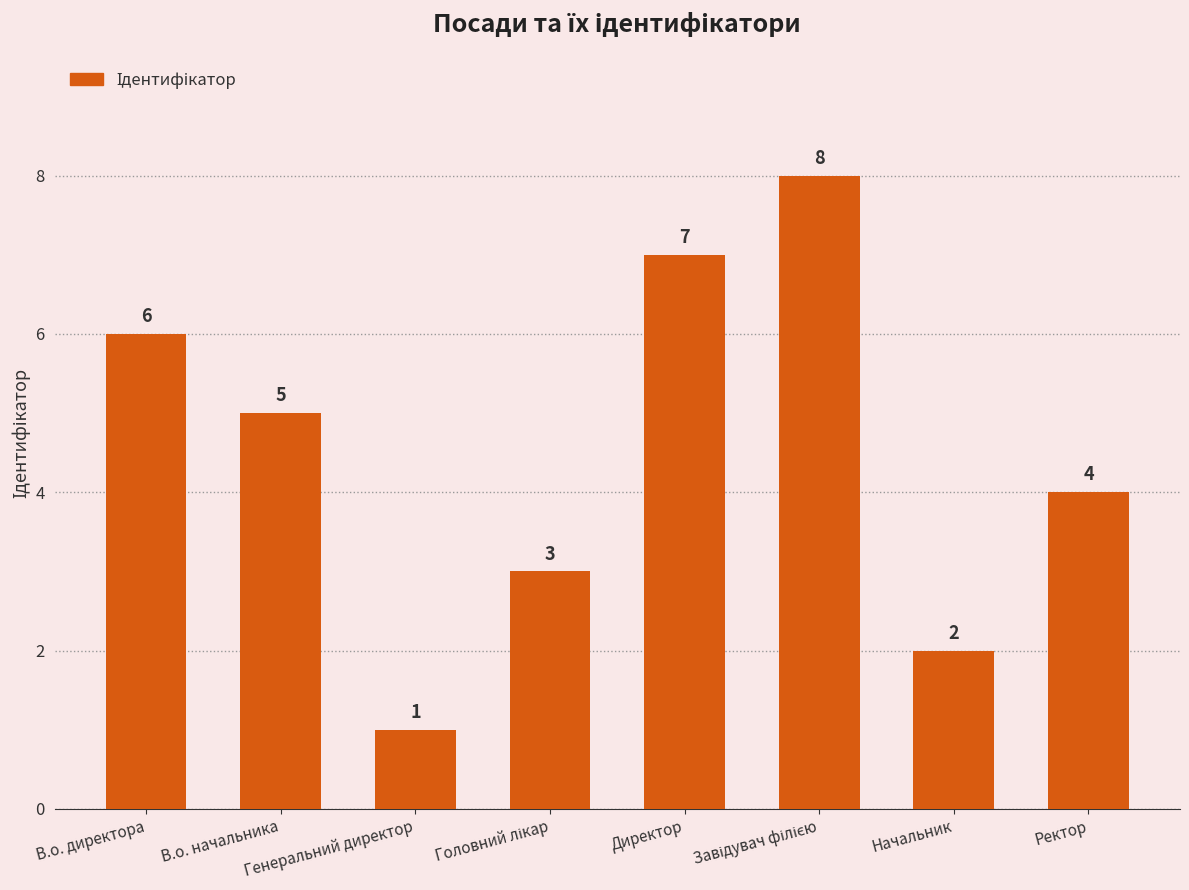

What is the difference between the maximum and minimum values?

7